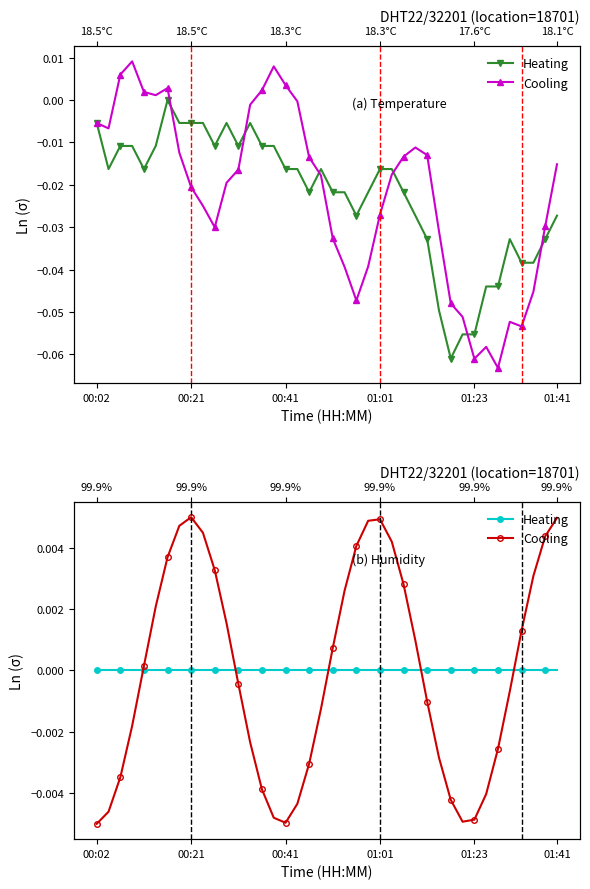

True or false: Heating and Cooling intersect in this chart.

True